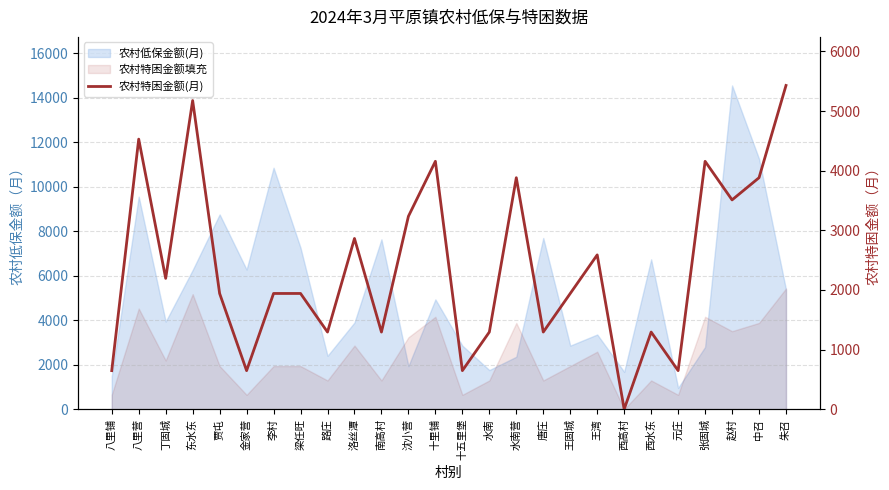

At which label is the value closest to 2714?

王湾